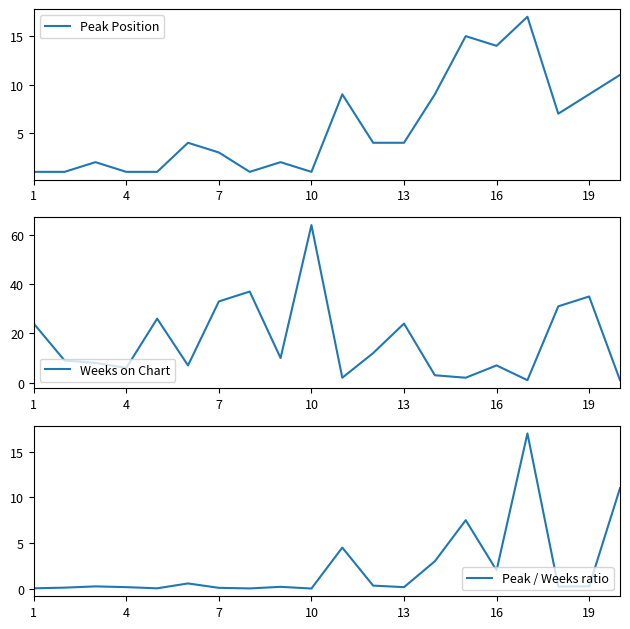

What is the maximum value for Weeks on Chart?

64